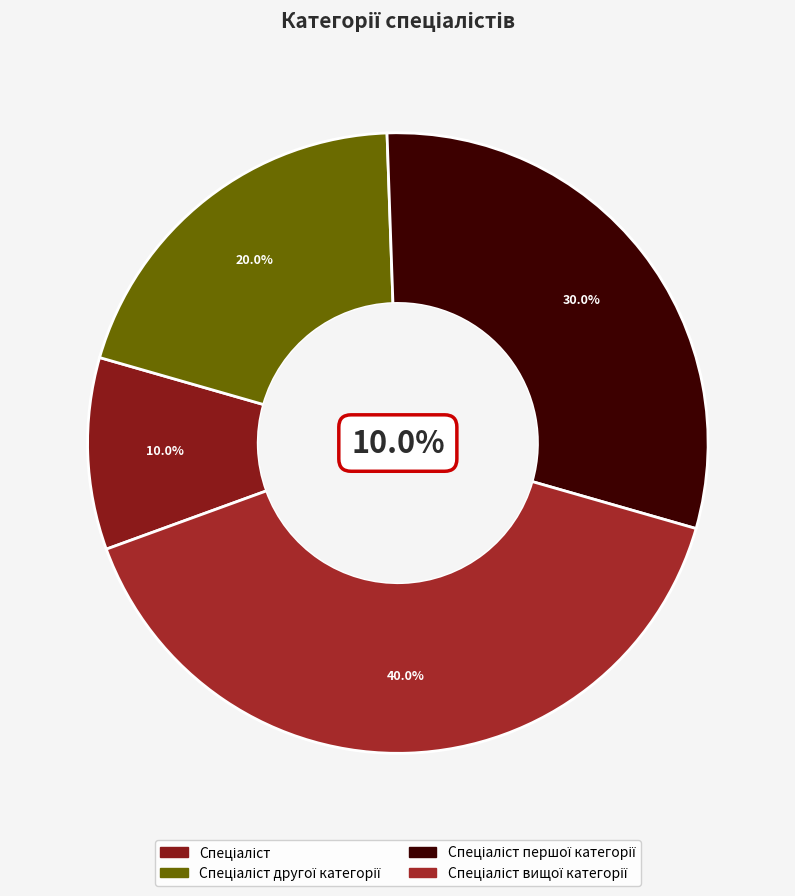

What is the largest slice in the pie chart?

Спеціаліст вищої категорії